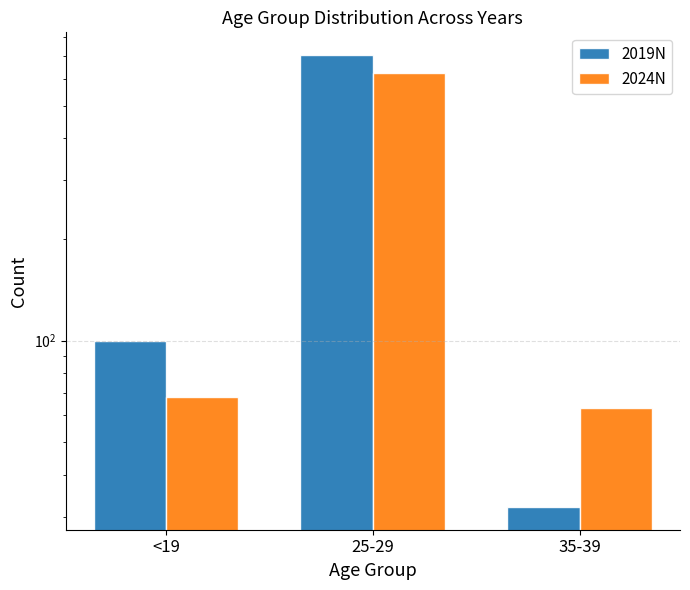

How many bars are there in total?

6